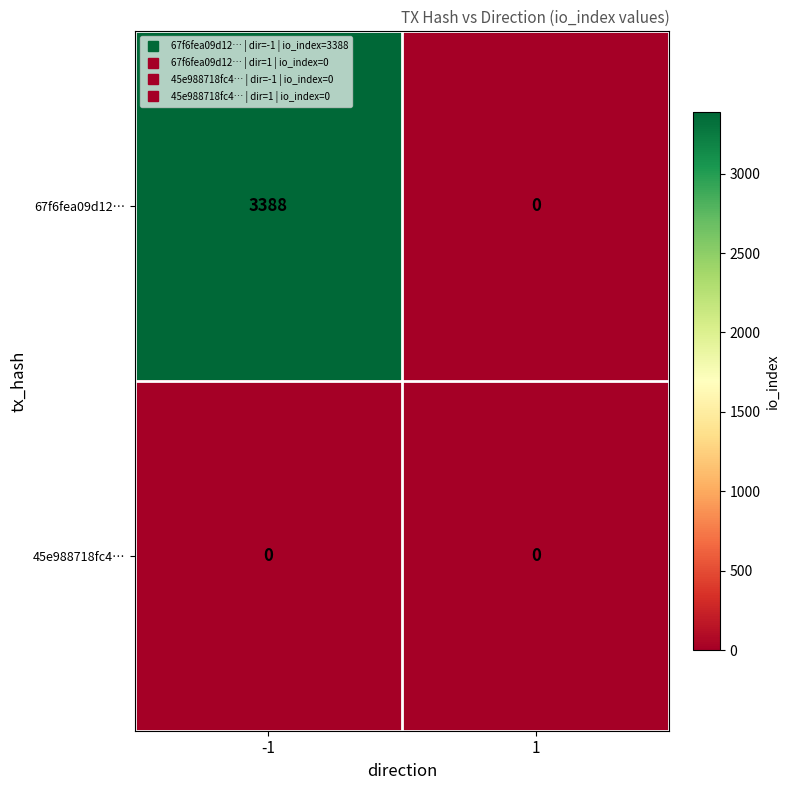

What is the maximum value shown in the chart?

3388